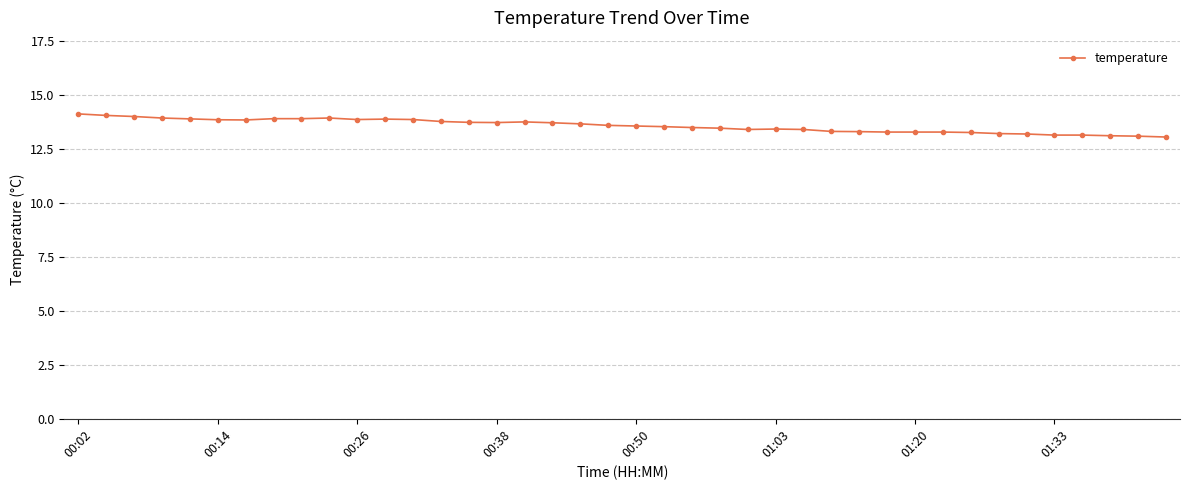

What is the minimum value shown in the chart?

13.0